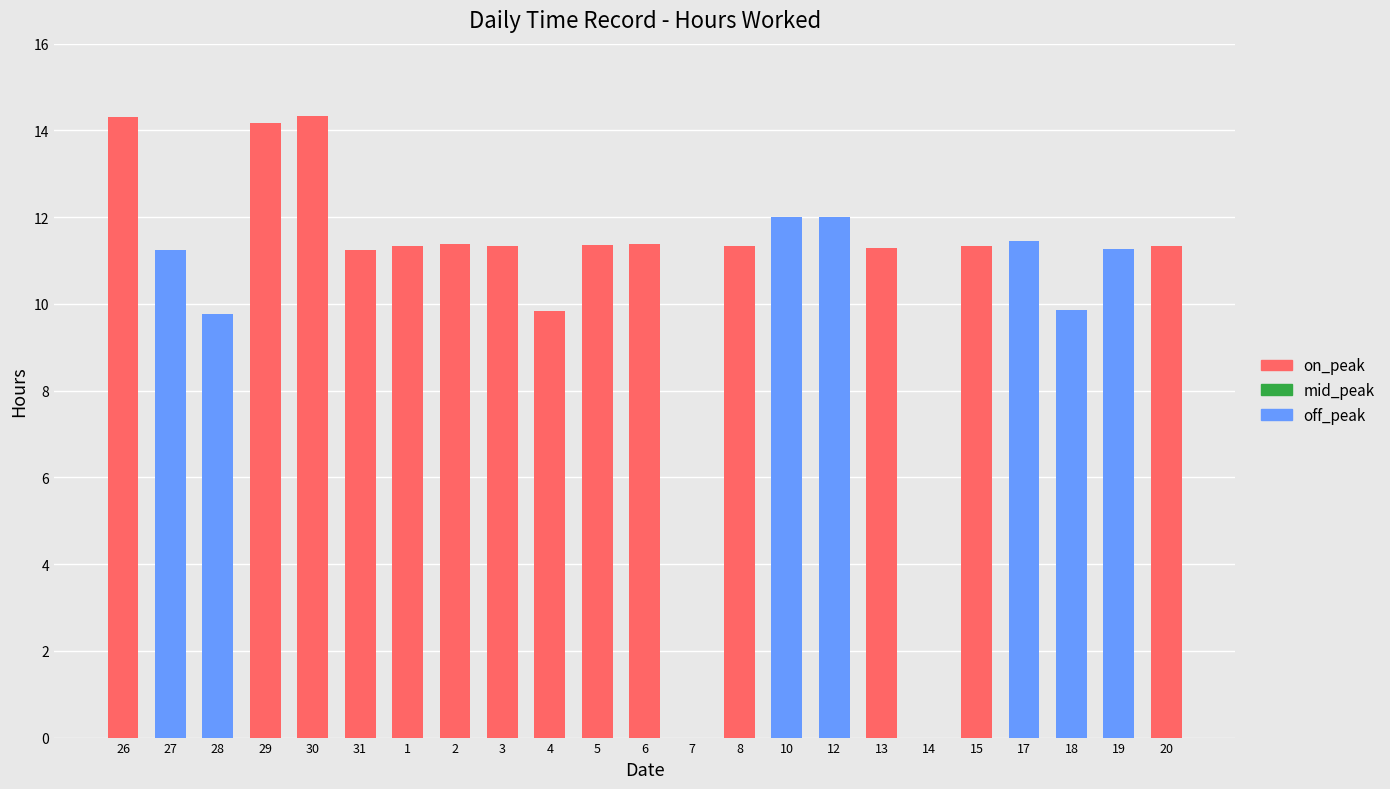

How many series are shown in this chart?

2